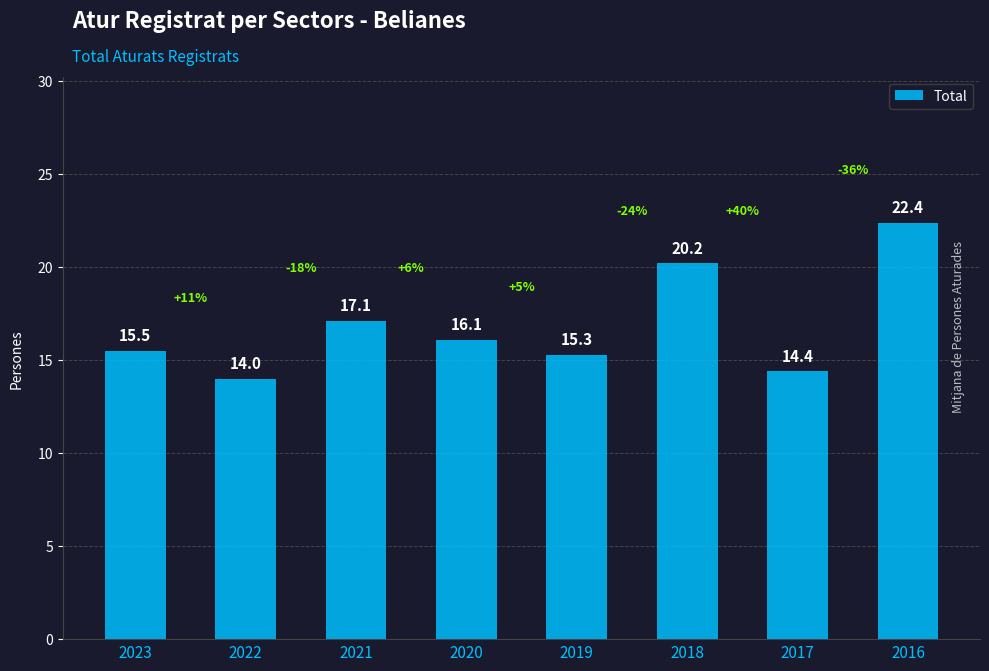

What is the value of the 4th bar from the left?

16.1